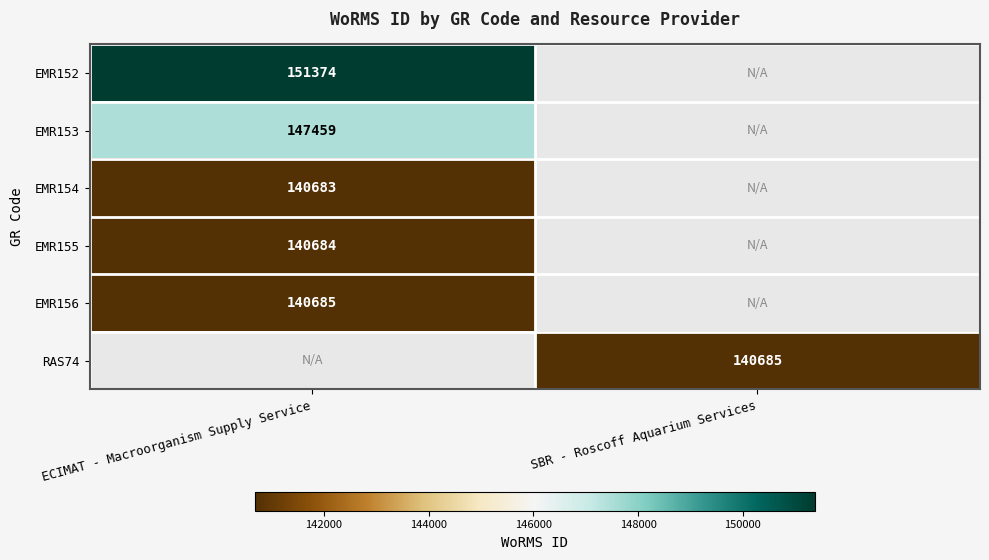

Is it true that EMR155 equals 140684 at ECIMAT - Macroorganism Supply Service?

True